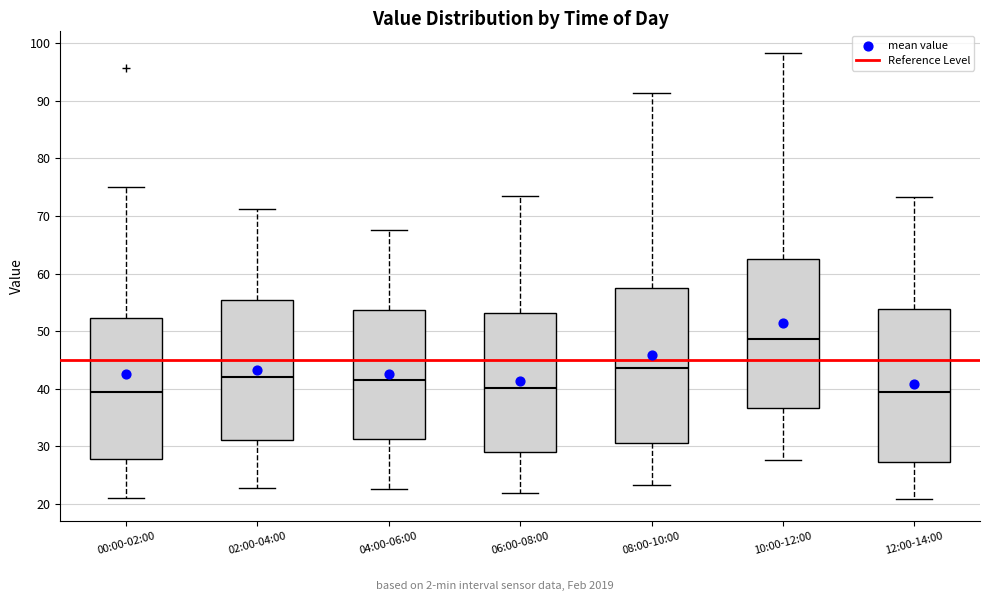

Where does the upper whisker of the box for 10:00-12:00 end on the y-axis? The values are not printed on the chart, so give them approximately, as read against the axis.

98